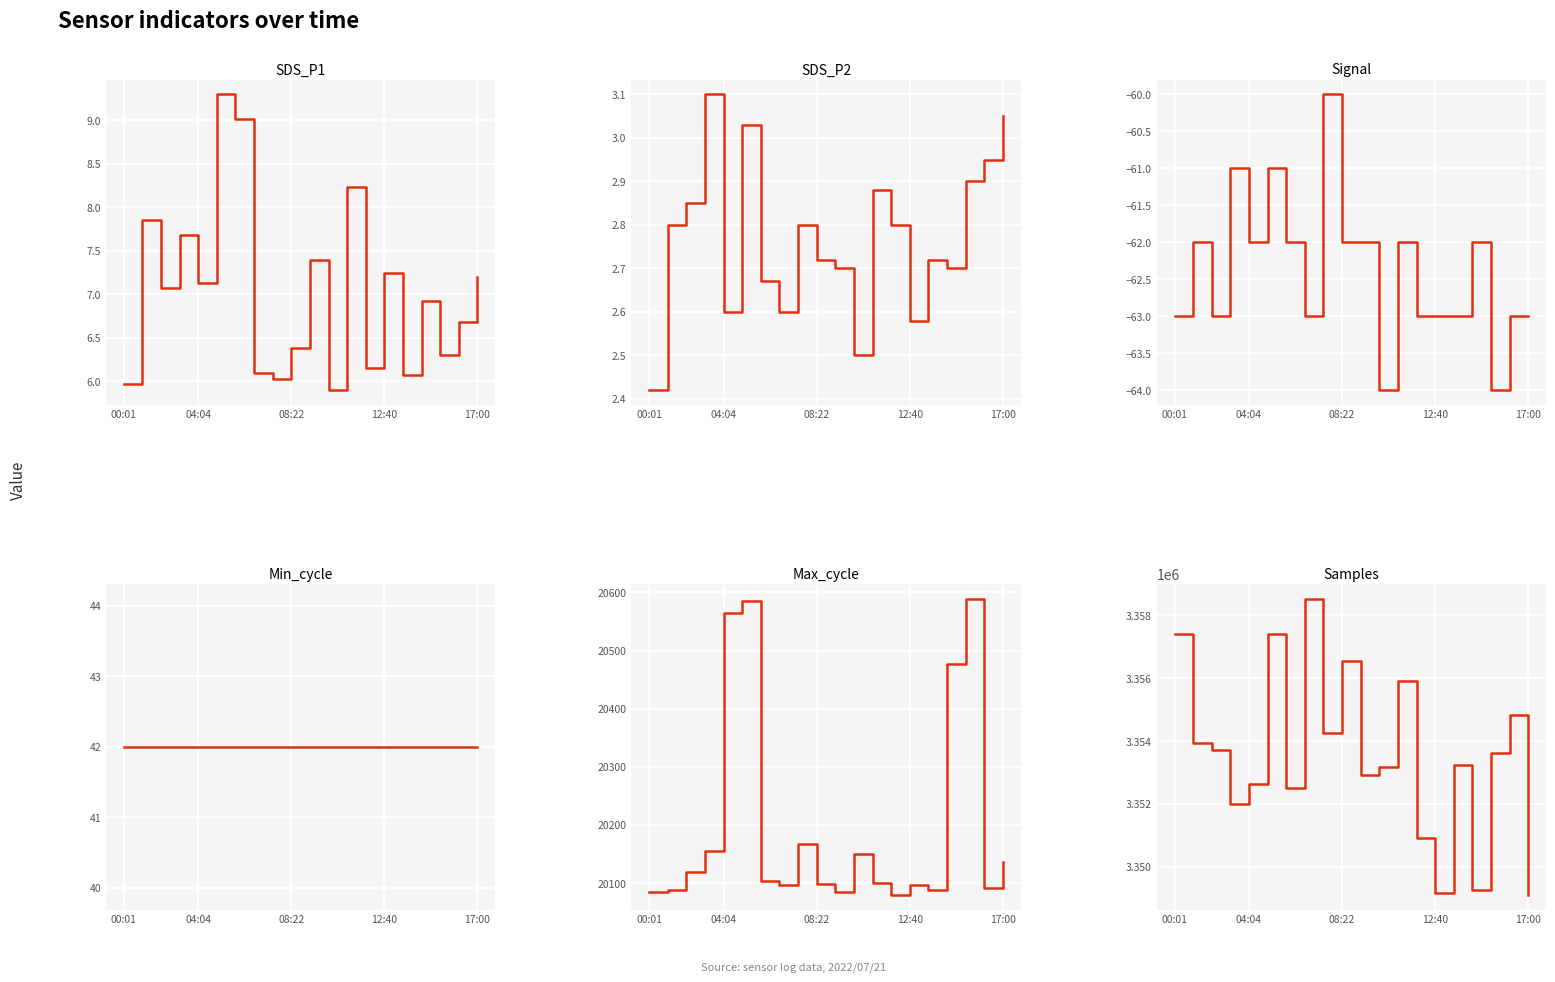

True or false: SDS_P1 has more than 0 interior local peaks.

True